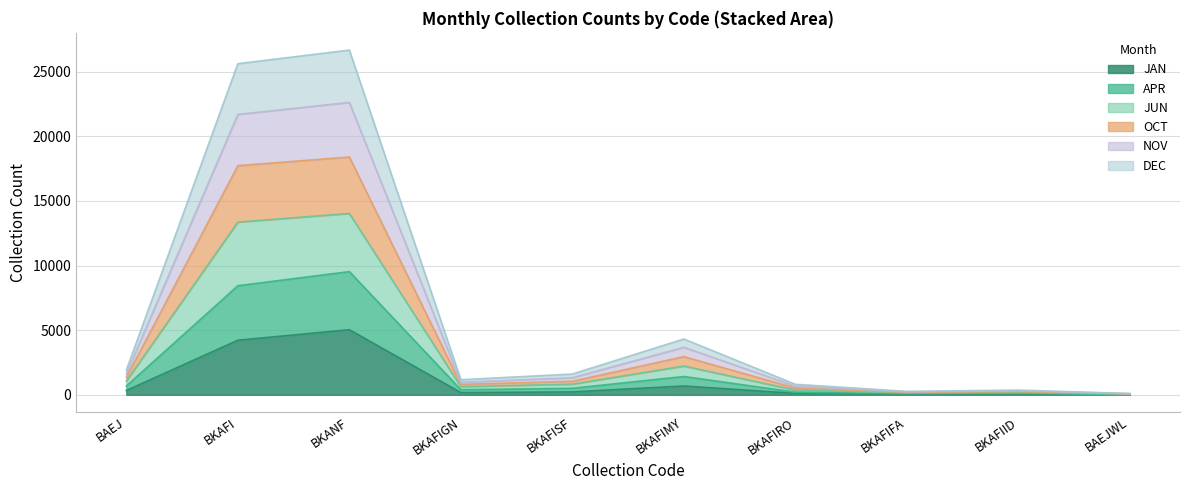

Read the JAN value at BKAFIMY, to the nearest 50.

700